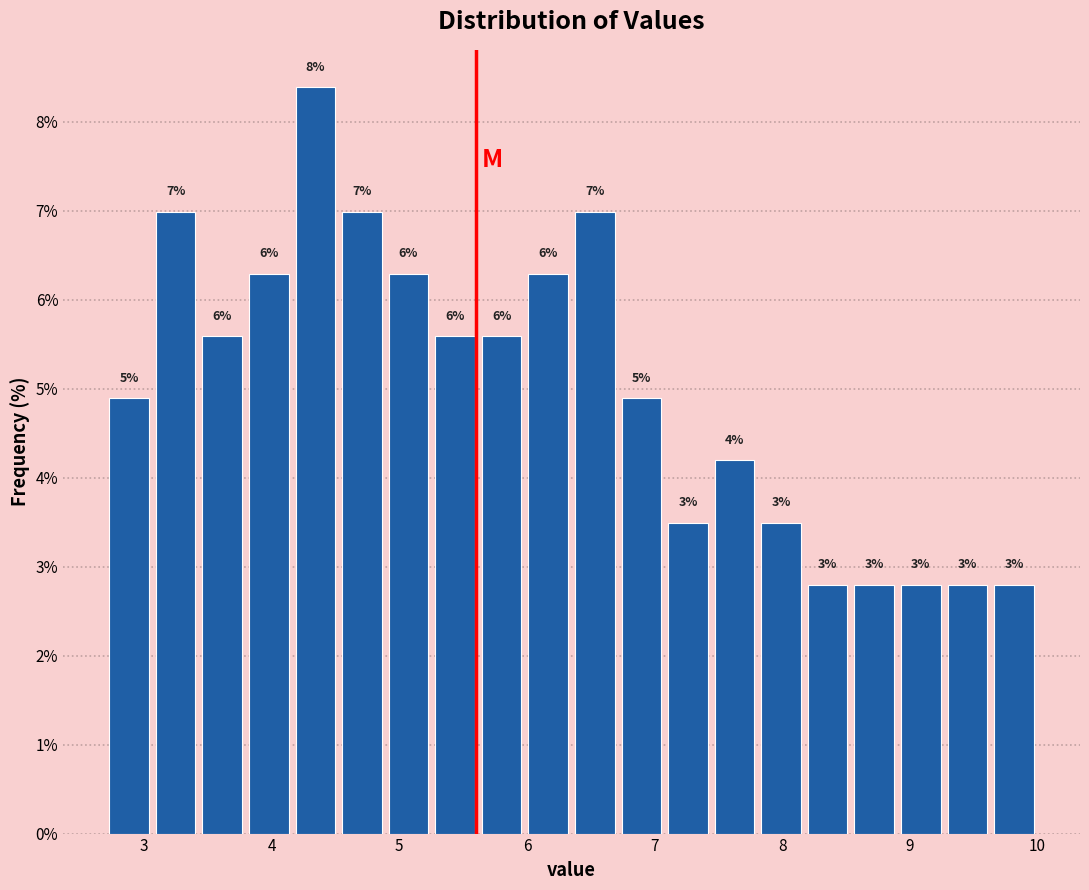

Read against the x-axis, roughly where is the centre of the tallest bar?

4.3